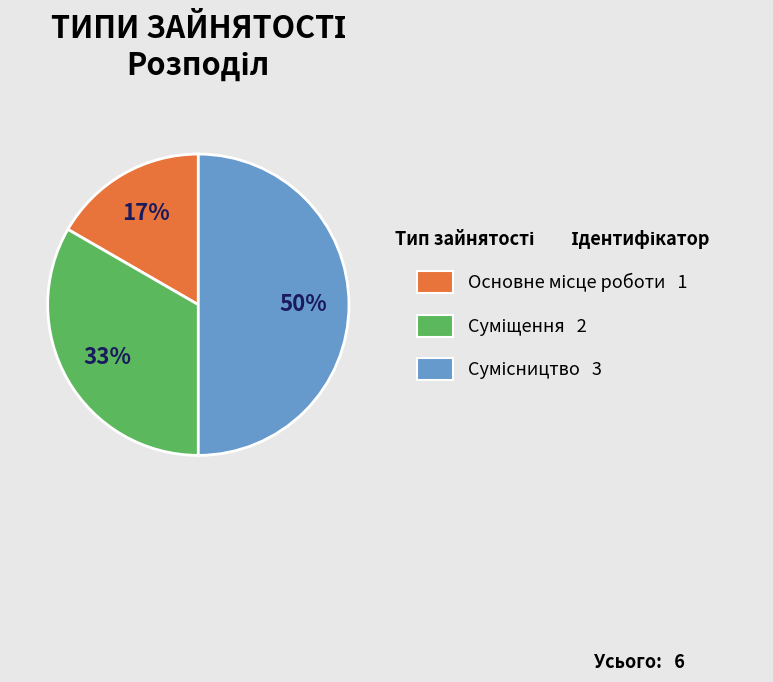

To the nearest percent, what is the average slice percentage?

33%